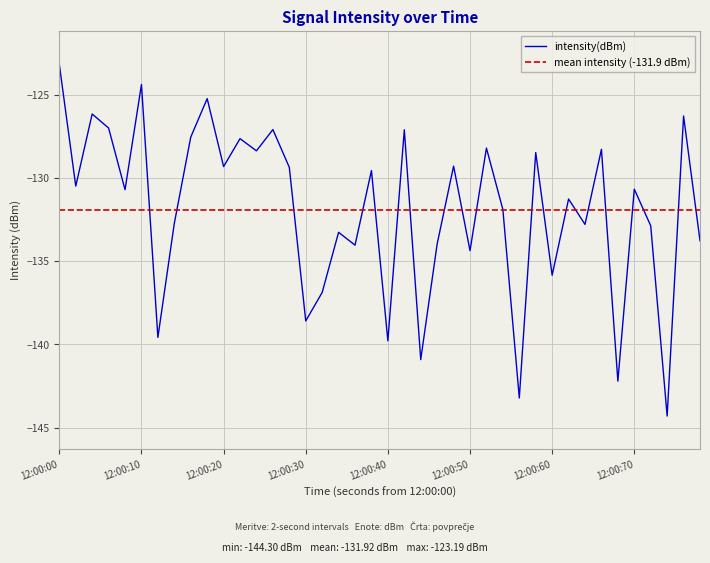

True or false: the data shows -212.8 at 27.

False